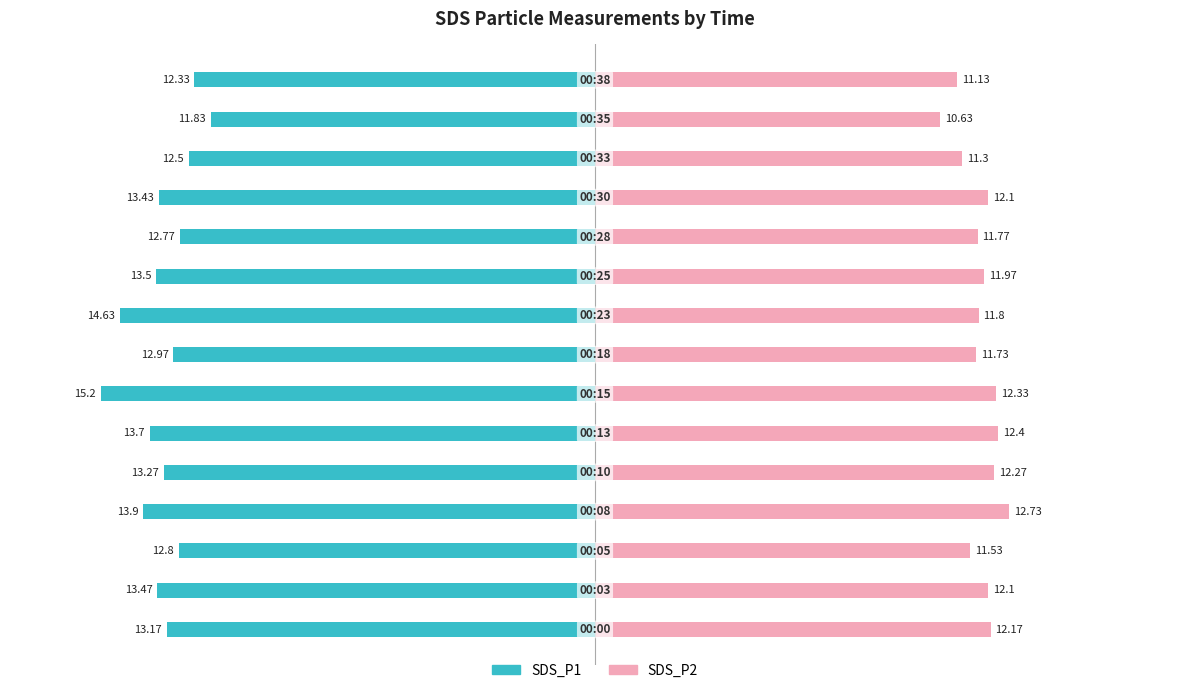

Between 5 and 14, which series saw the biggest shift?

SDS_P1